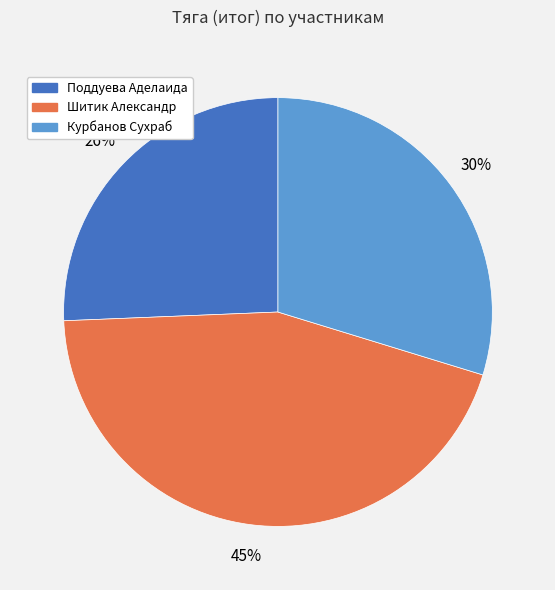

Which has a higher value, Курбанов Сухраб or Шитик Александр?

Шитик Александр